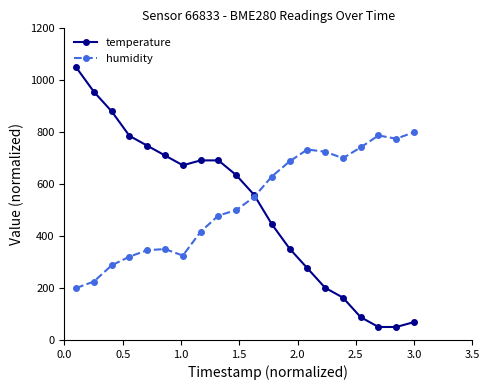

How many data points in humidity are less than 549?

10